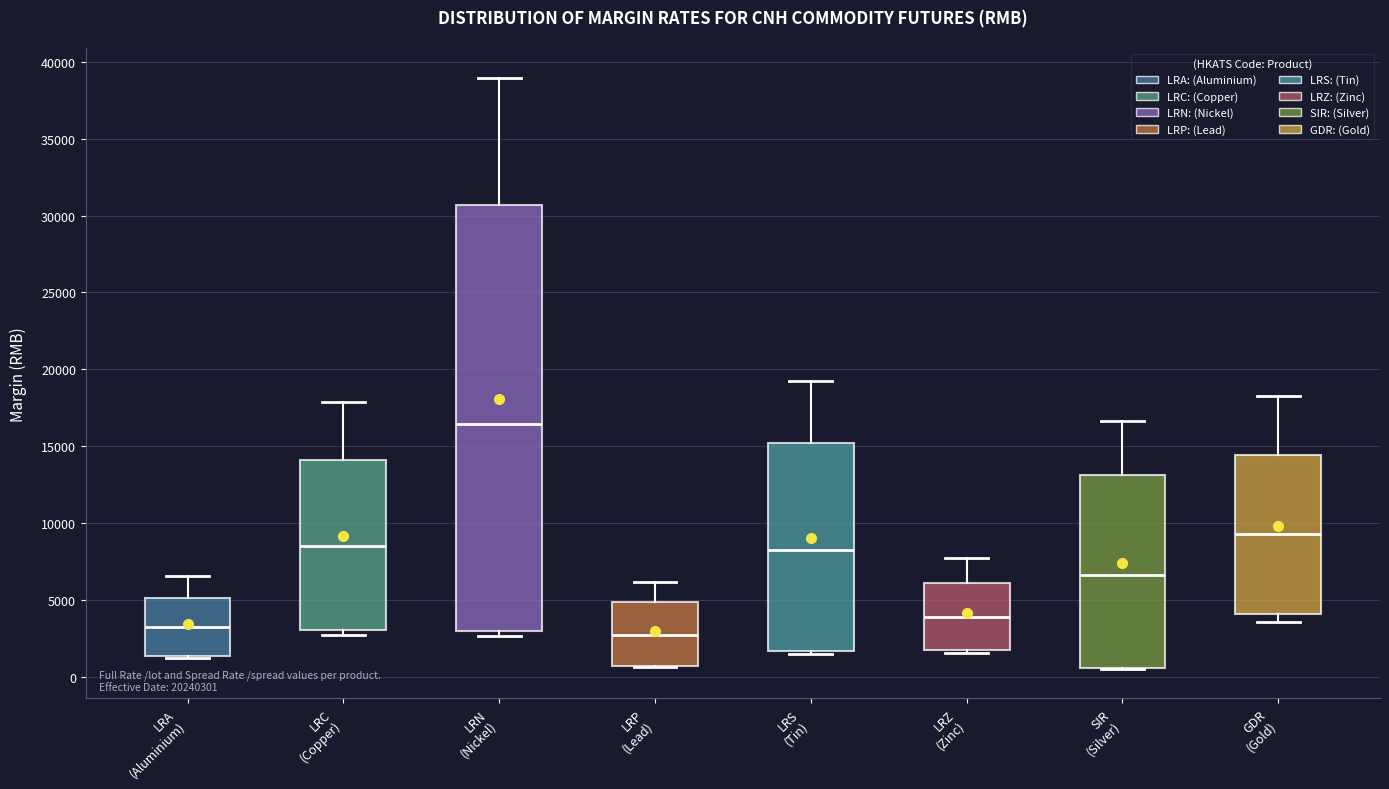

Reading left to right, read every box against the y-axis: the position of its median line, the range the box covers, and the ends of its whiskers. The values are not printed on the chart, so give them approximately, as read against the axis.

LRA (Aluminium): median 3000, box 1500 to 5000, whiskers 1000 to 6500
LRC (Copper): median 8500, box 3000 to 14000, whiskers 2500 to 18000
LRN (Nickel): median 16500, box 3000 to 30500, whiskers 2500 to 39000
LRP (Lead): median 2500, box 500 to 5000, whiskers 500 to 6000
LRS (Tin): median 8000, box 1500 to 15000, whiskers 1500 (just below the box's lower edge) to 19500
LRZ (Zinc): median 4000, box 1500 to 6000, whiskers 1500 (just below the box's lower edge) to 7500
SIR (Silver): median 6500, box 500 to 13000, whiskers 500 to 16500
GDR (Gold): median 9500, box 4000 to 14500, whiskers 3500 to 18500